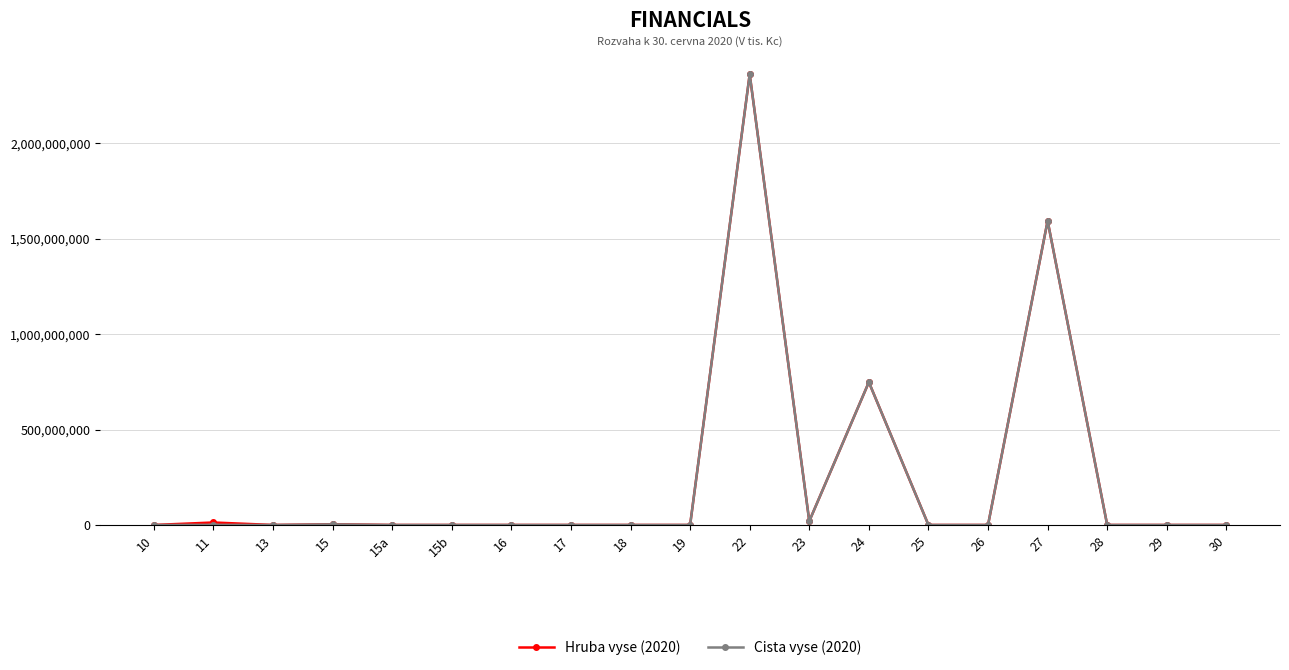

What position from the left is 22?

11